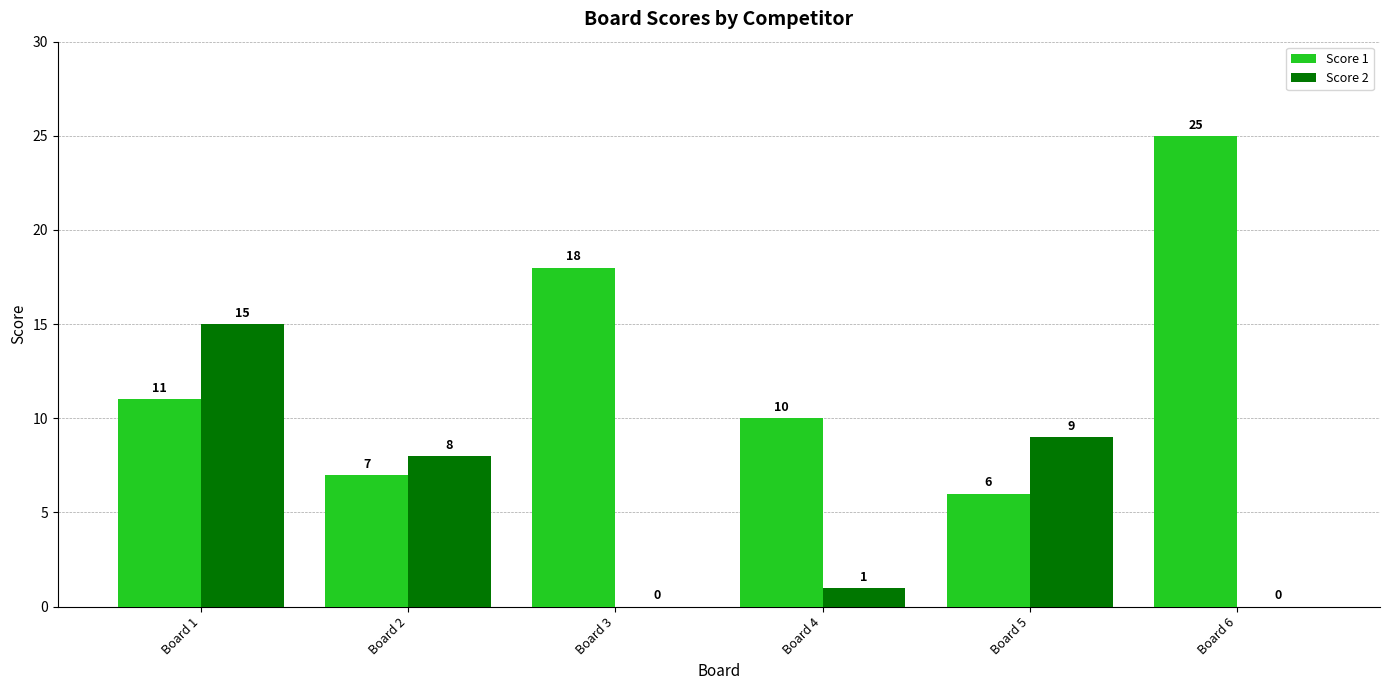

How many groups of bars are there?

6